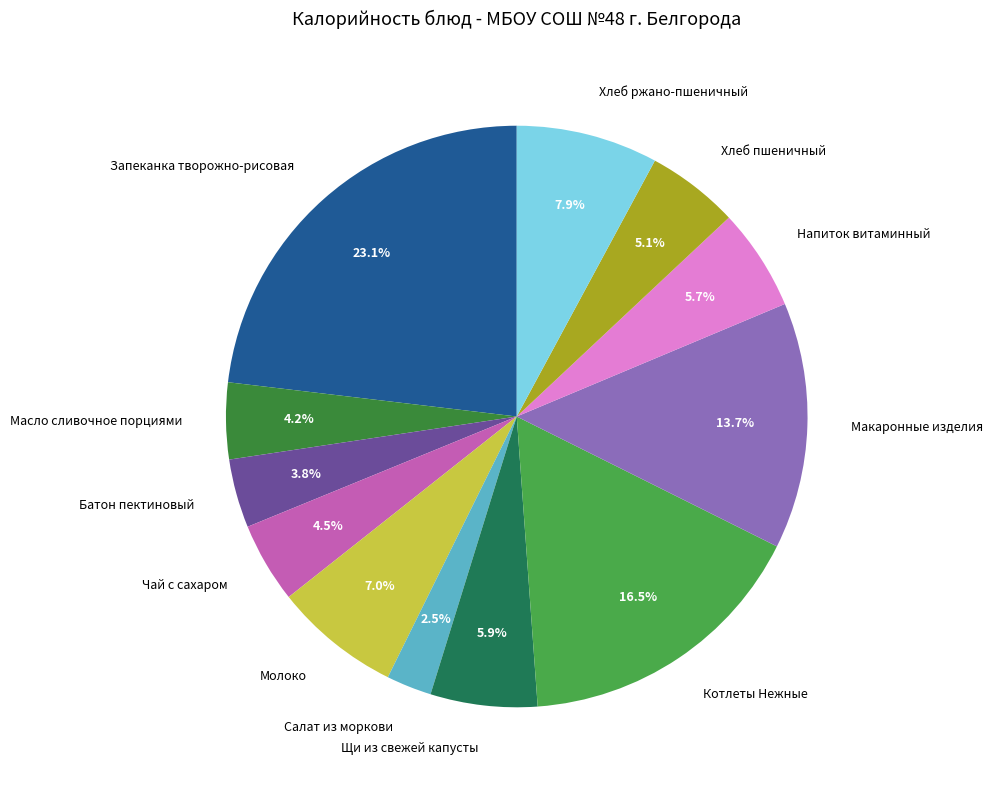

Approximately how many times larger is the value at Макаронные изделия compared to Щи из свежей капусты?

2.3